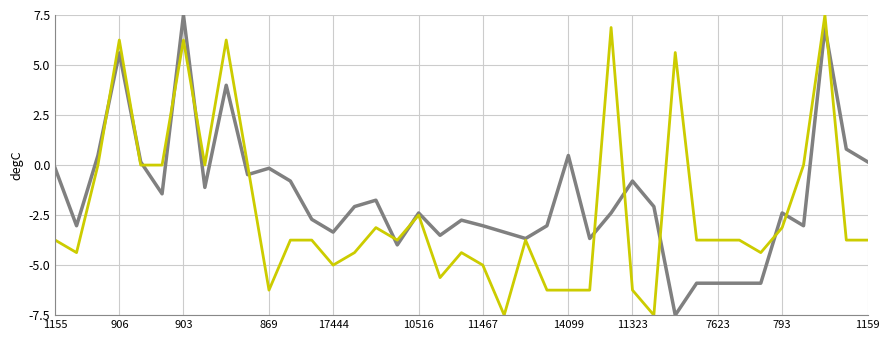

What is the maximum value shown in the chart?

7.5